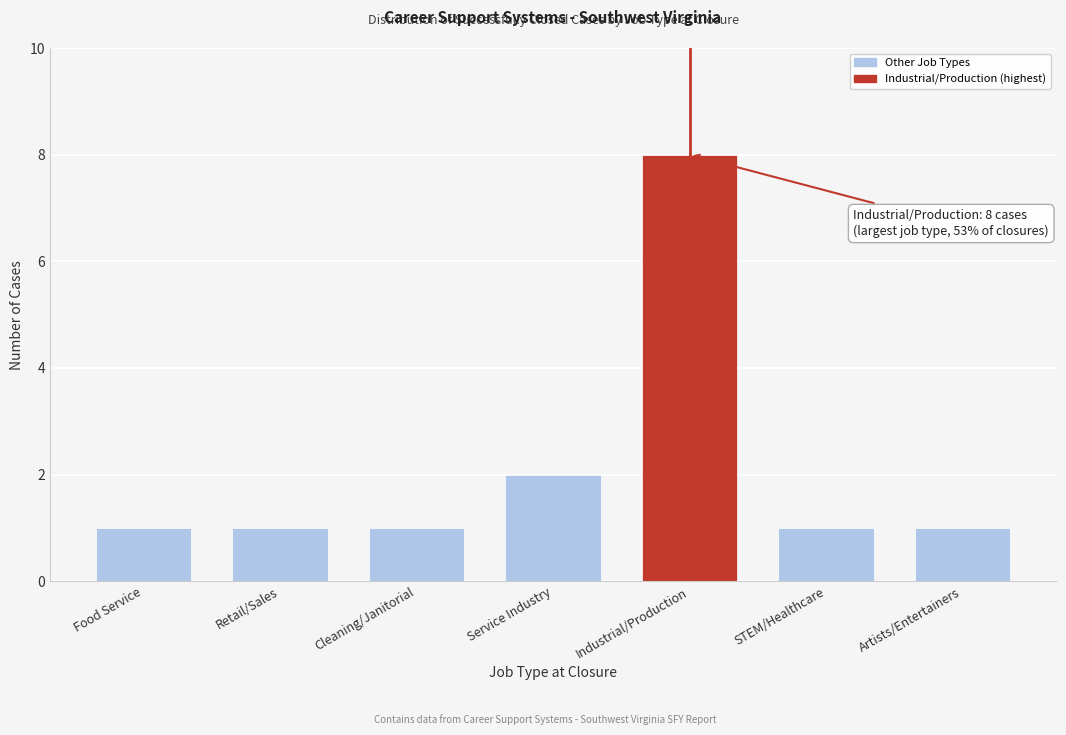

Reading left to right, list all the values displayed in this chart.

1	1	1	2	8	1	1